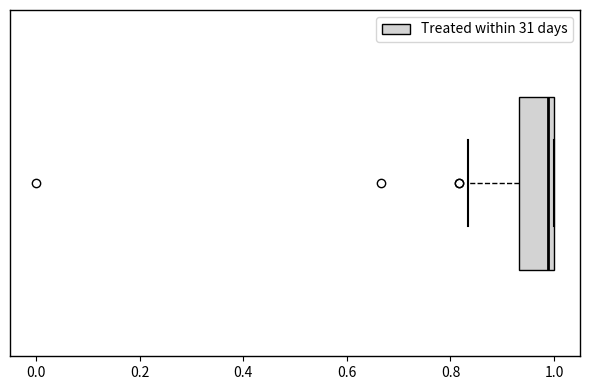

Read this box plot against the x-axis: the position of the median line, the range covered by the box, and the ends of both whiskers. The values are not printed on the chart, so give them approximately, as read against the axis.

median 0.98, box 0.94 to 1.00, whiskers 0.84 to 1.00